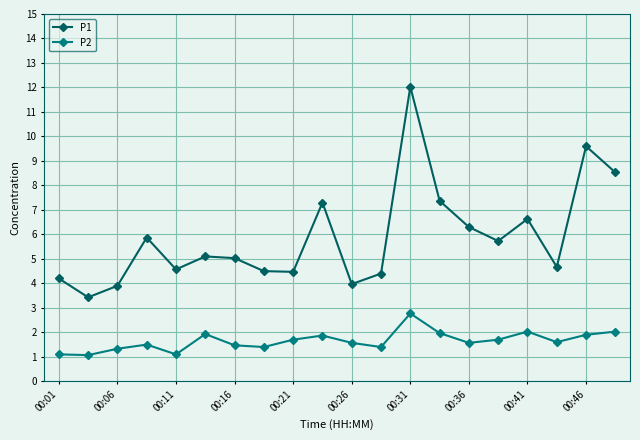

What is the sum of all P2 values?

33.0